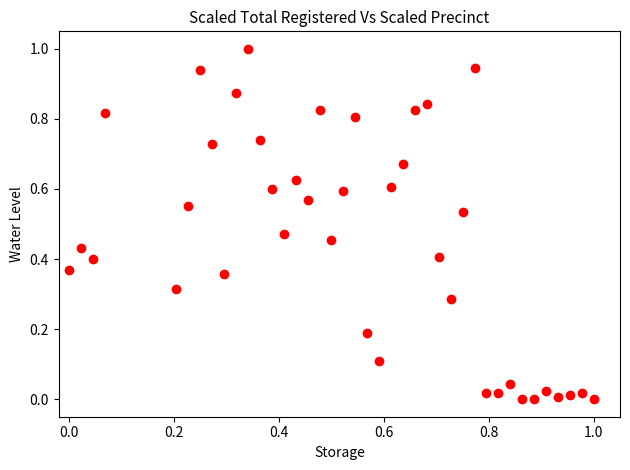

What is the range of Y values (max minus min)?

1.0